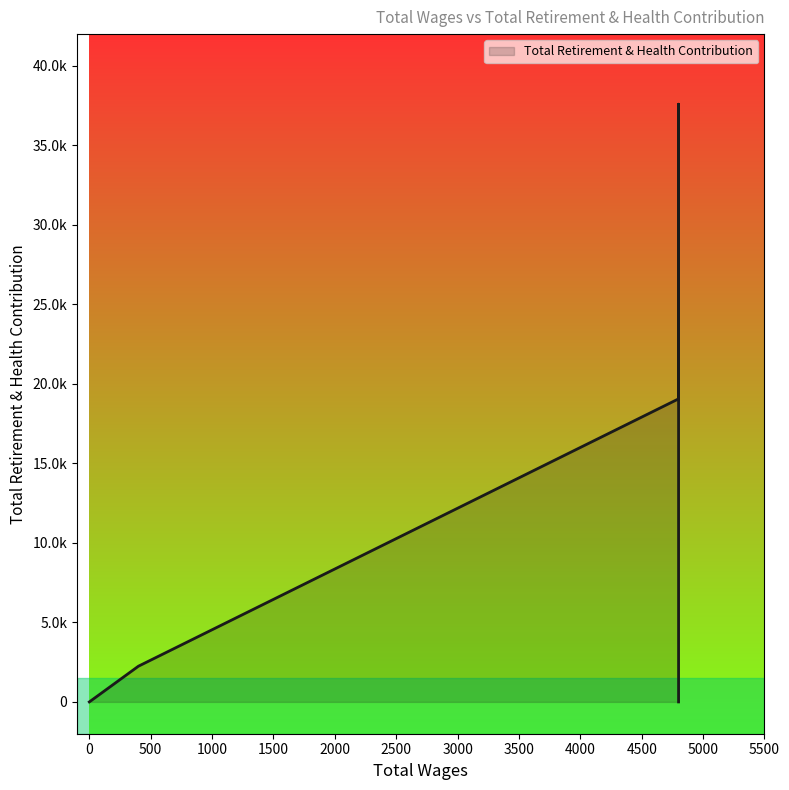

How many distinct data groups are displayed?

1